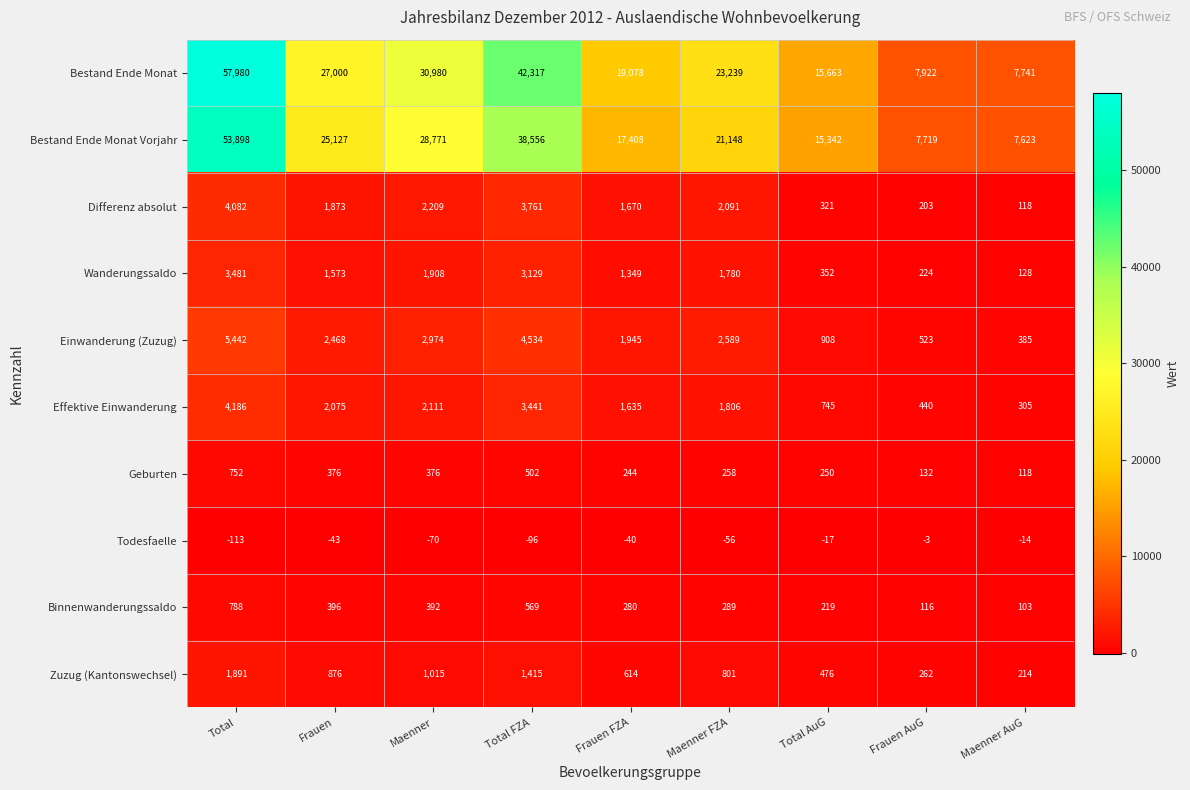

How many categories are shown in the chart?

9